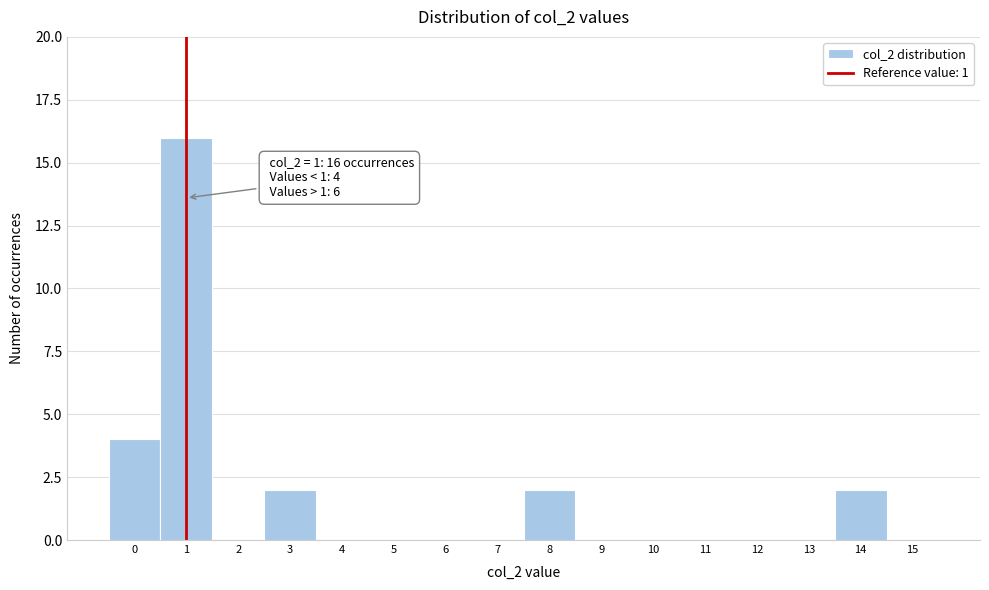

Over which range of the x-axis is the bar tallest?

0.5 to 1.5